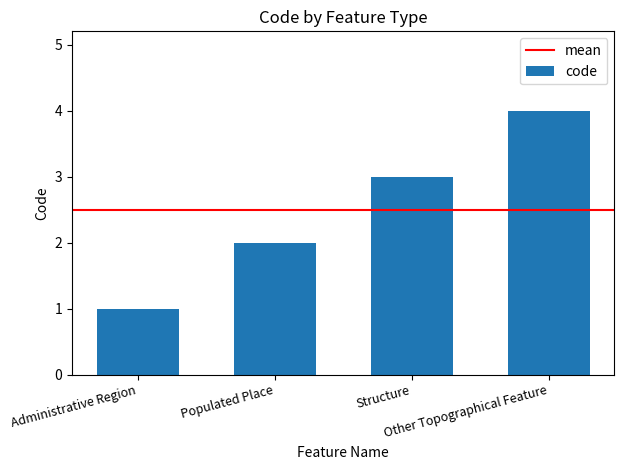

List the labels in order of value, largest first.

Other Topographical Feature, Structure, Populated Place, Administrative Region